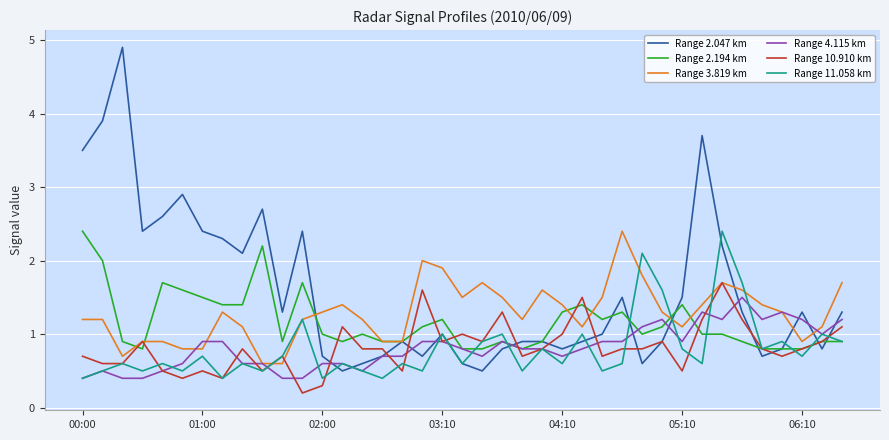

Which series has the largest total across all categories?

Range 2.047 km